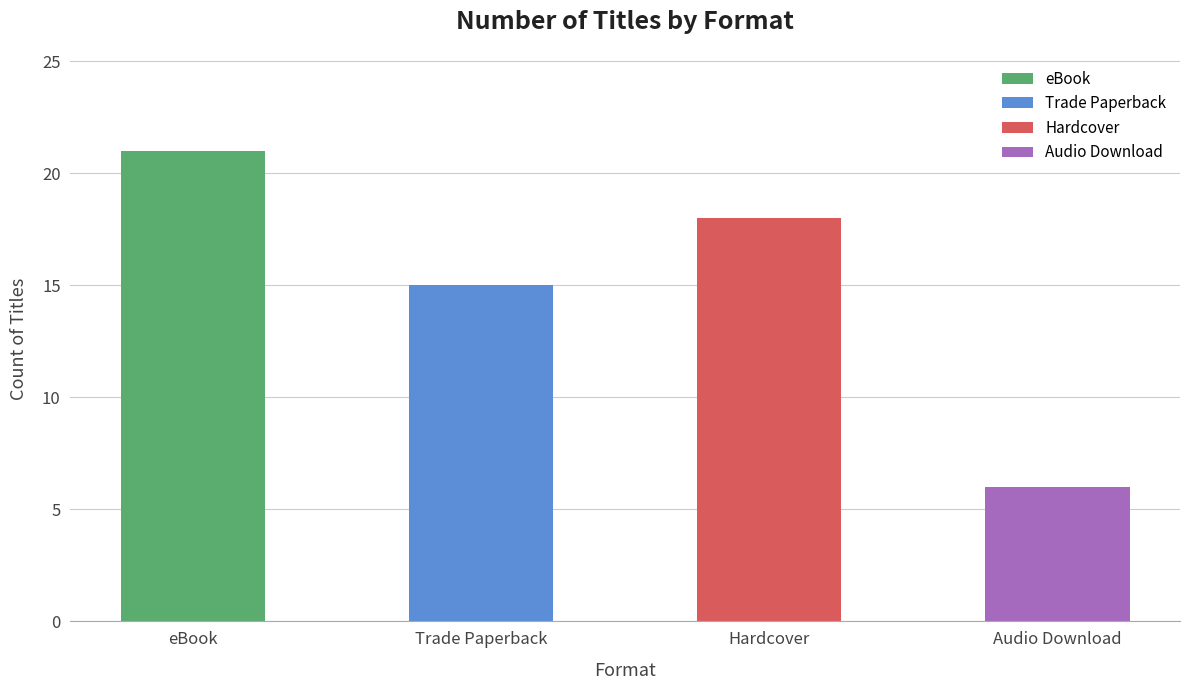

Where does the data first go above 18?

eBook